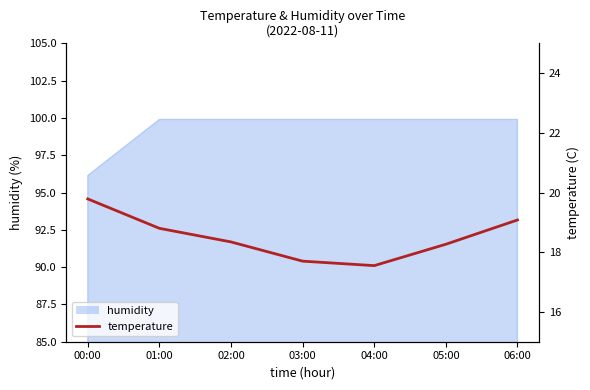

Reading left to right, what are all the values shown in this chart?

19.8	18.8	18.3	17.7	17.6	18.3	19.1